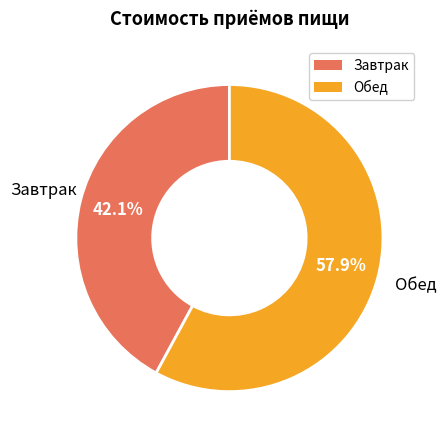

Is Завтрак the majority of the pie?

No